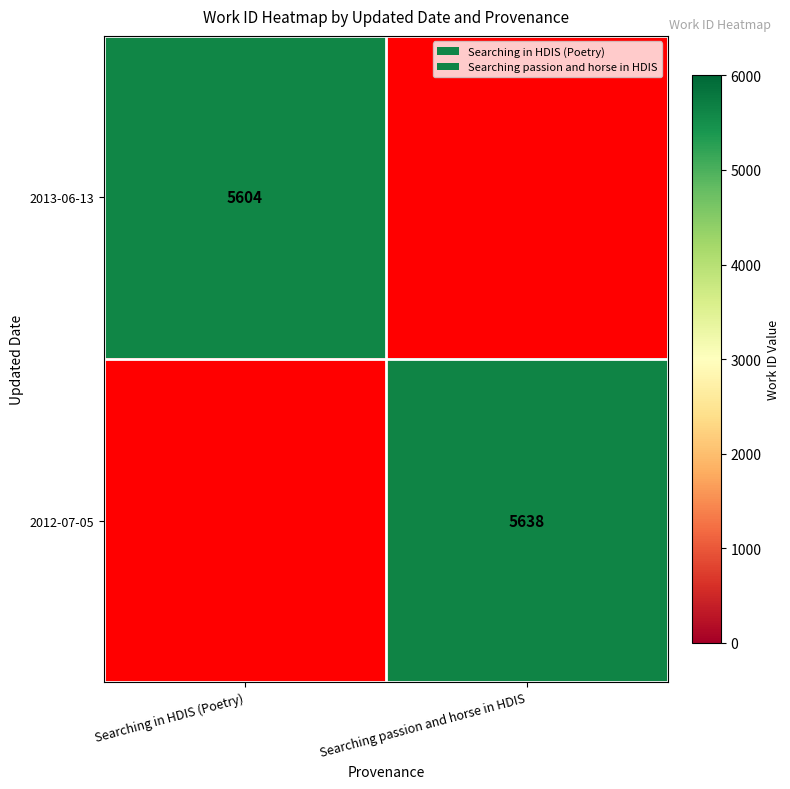

Is it true that 2012-07-05 equals 5638 at Searching passion and horse in HDIS?

True